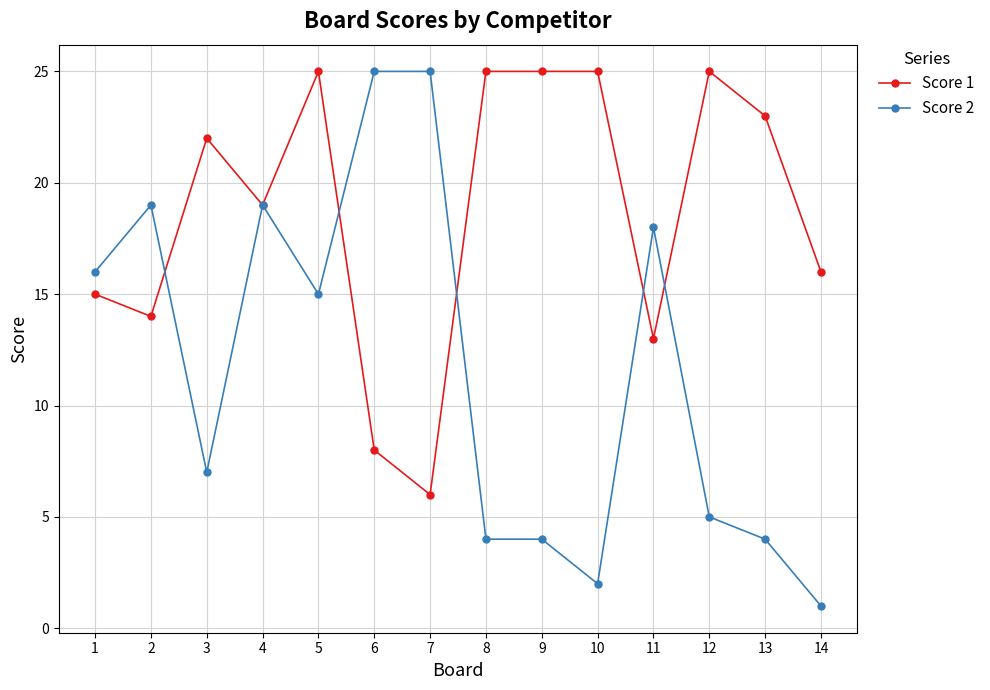

Reading right to left, list all the values displayed in this chart.

Score 1: 14=16	13=23	12=25	11=13	10=25	9=25	8=25	7=6	6=8	5=25	4=19	3=22	2=14	1=15
Score 2: 14=1	13=4	12=5	11=18	10=2	9=4	8=4	7=25	6=25	5=15	4=19	3=7	2=19	1=16